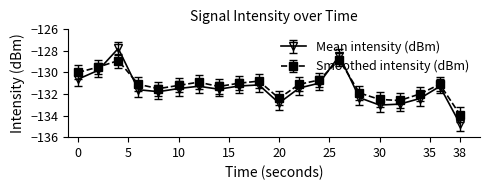

Which series has the widest spread of values?

Mean intensity (dBm)